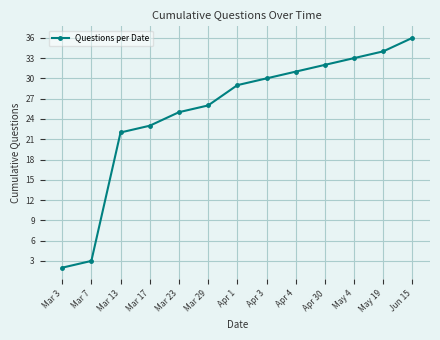

The value at Apr 30 is 32. True or false?

True